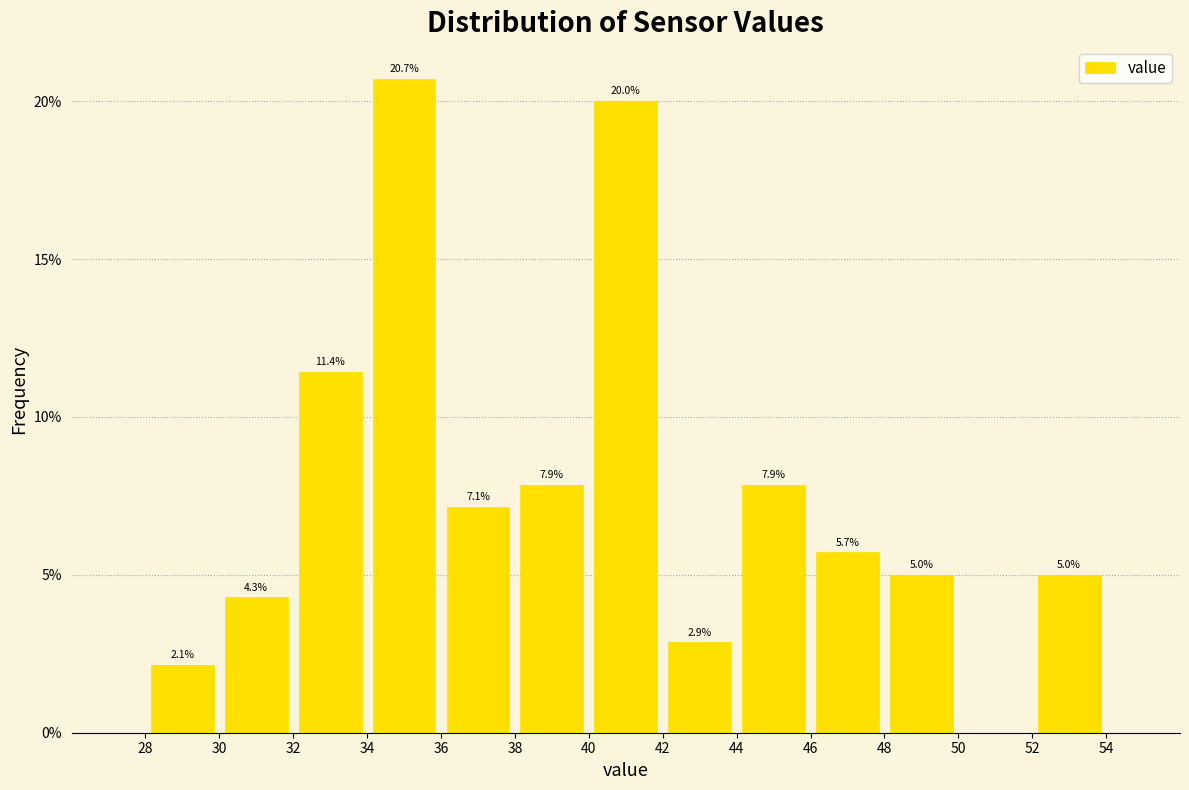

Which range on the x-axis has the tallest bar?

34 to 36